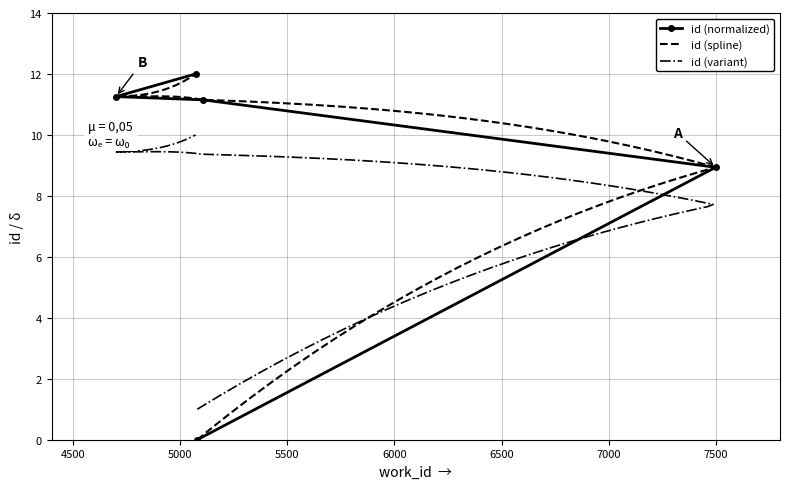

What position from the left is 5081?

1